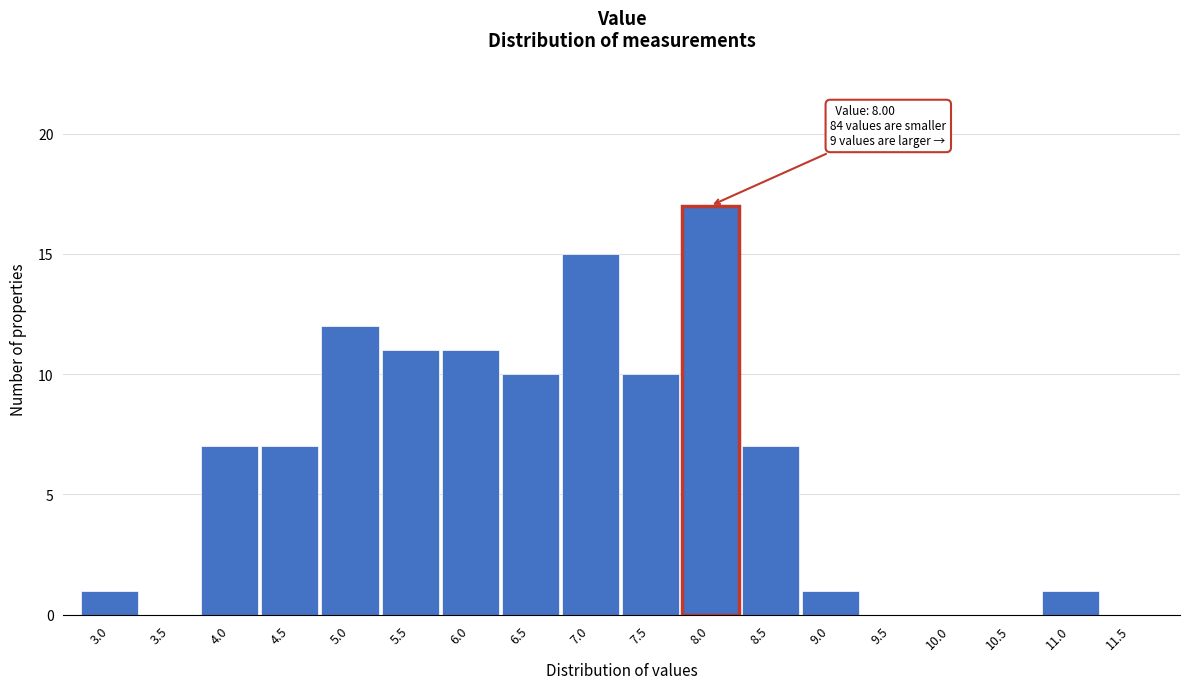

Reading left to right, transcribe all the data shown in this chart.

3.0=1	3.5=0	4.0=7	4.5=7	5.0=12	5.5=11	6.0=11	6.5=10	7.0=15	7.5=10	8.0=17	8.5=7	9.0=1	9.5=0	10.0=0	10.5=0	11.0=1	11.5=0